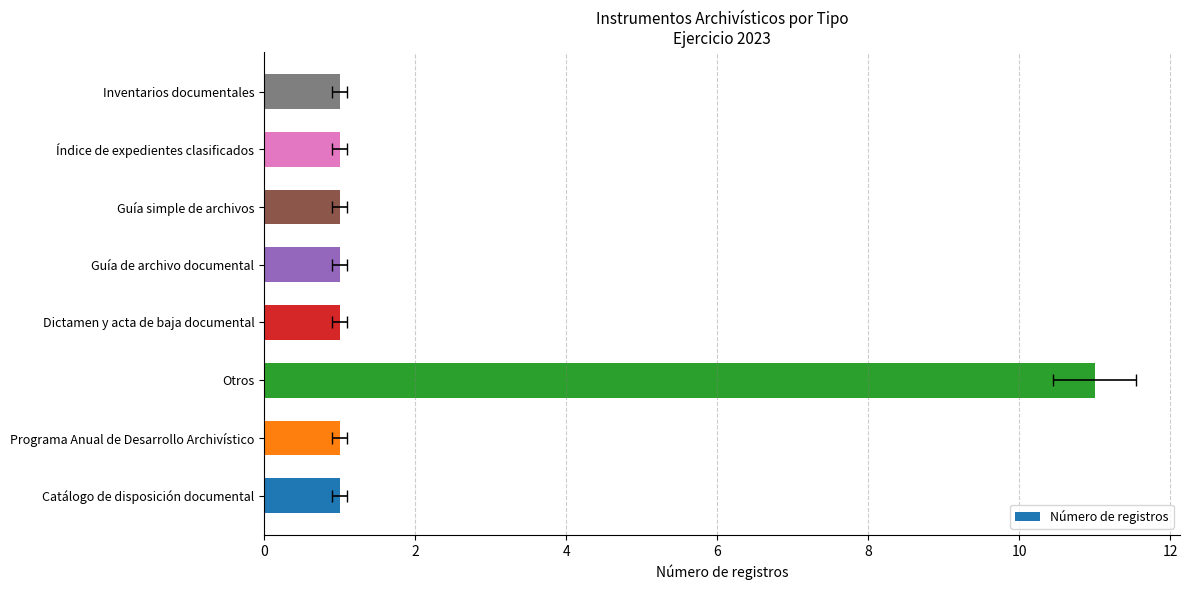

Does the chart contain stacked bars?

No